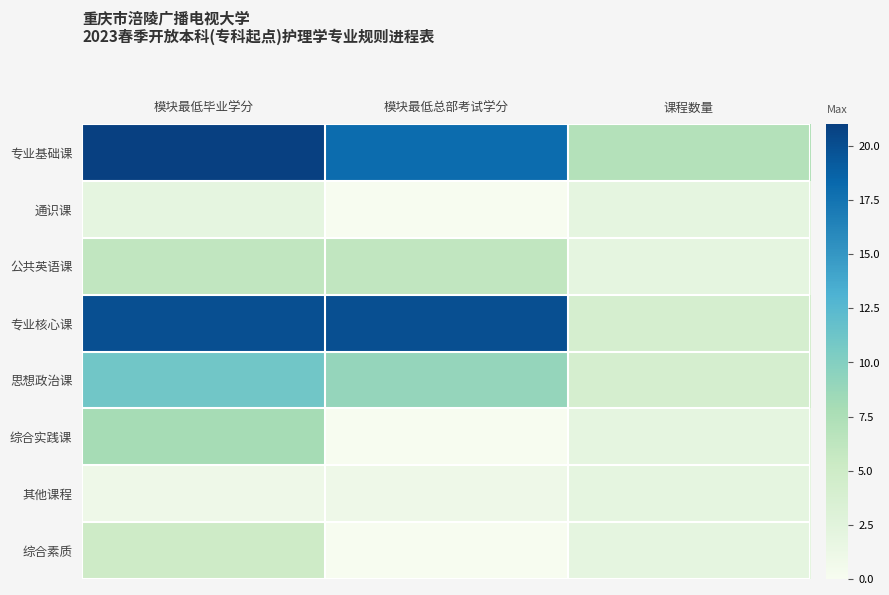

Reading right to left, what are all the values shown in this chart?

专业基础课: 课程数量=7	模块最低总部考试学分=18	模块最低毕业学分=21
通识课: 课程数量=2	模块最低总部考试学分=0	模块最低毕业学分=2
公共英语课: 课程数量=2	模块最低总部考试学分=6	模块最低毕业学分=6
专业核心课: 课程数量=4	模块最低总部考试学分=20	模块最低毕业学分=20
思想政治课: 课程数量=4	模块最低总部考试学分=9	模块最低毕业学分=11
综合实践课: 课程数量=2	模块最低总部考试学分=0	模块最低毕业学分=8
其他课程: 课程数量=2	模块最低总部考试学分=1	模块最低毕业学分=1
综合素质: 课程数量=2	模块最低总部考试学分=0	模块最低毕业学分=5